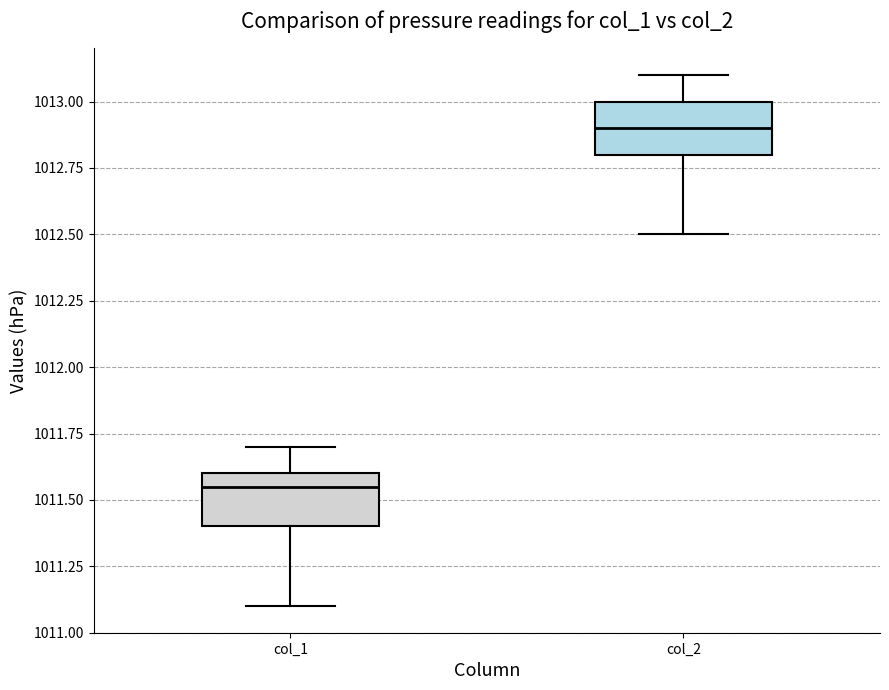

Reading left to right, read every box against the y-axis: the position of its median line, the range the box covers, and the ends of its whiskers. The values are not printed on the chart, so give them approximately, as read against the axis.

col_1: median 1011.55, box 1011.40 to 1011.60, whiskers 1011.10 to 1011.70
col_2: median 1012.90, box 1012.80 to 1013.00, whiskers 1012.50 to 1013.10